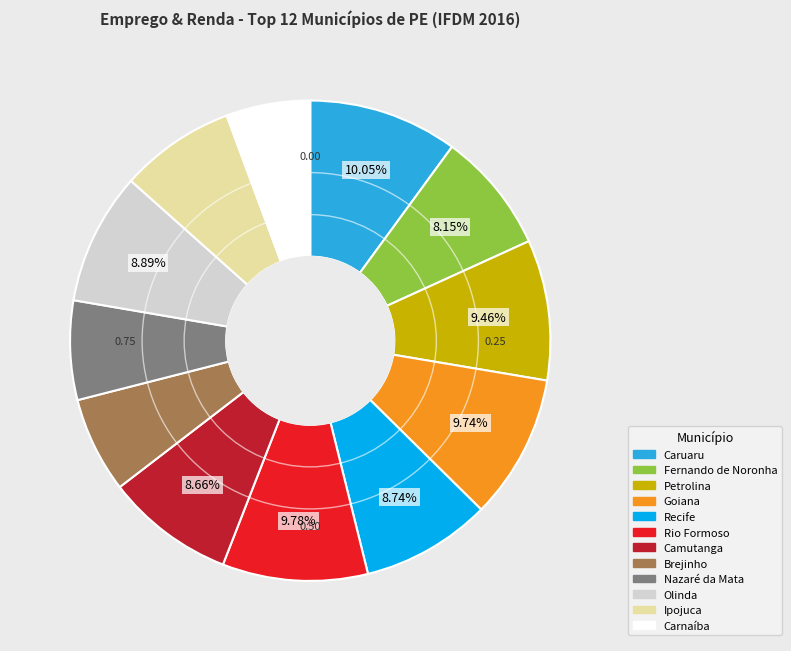

Is it true that Camutanga is 9% of the pie?

True